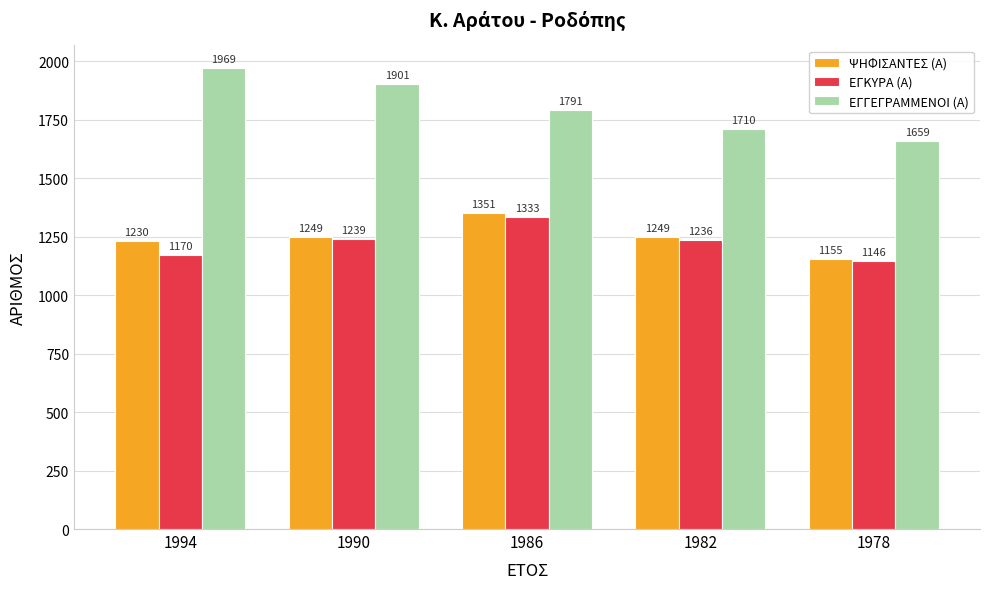

What are all the series names shown in the legend?

ΨΗΦΙΣΑΝΤΕΣ (Α), ΕΓΚΥΡΑ (Α), ΕΓΓΕΓΡΑΜΜΕΝΟΙ (Α)